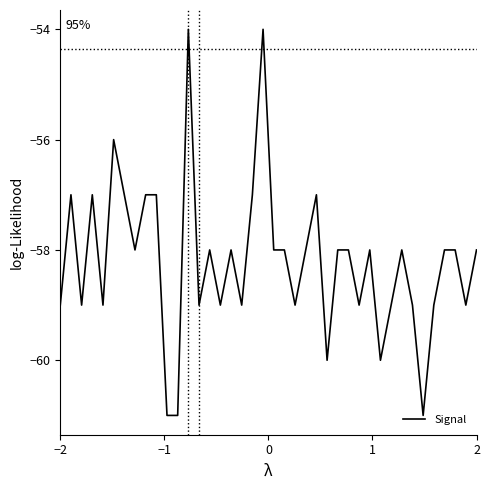

What is the minimum value shown in the chart?

-61